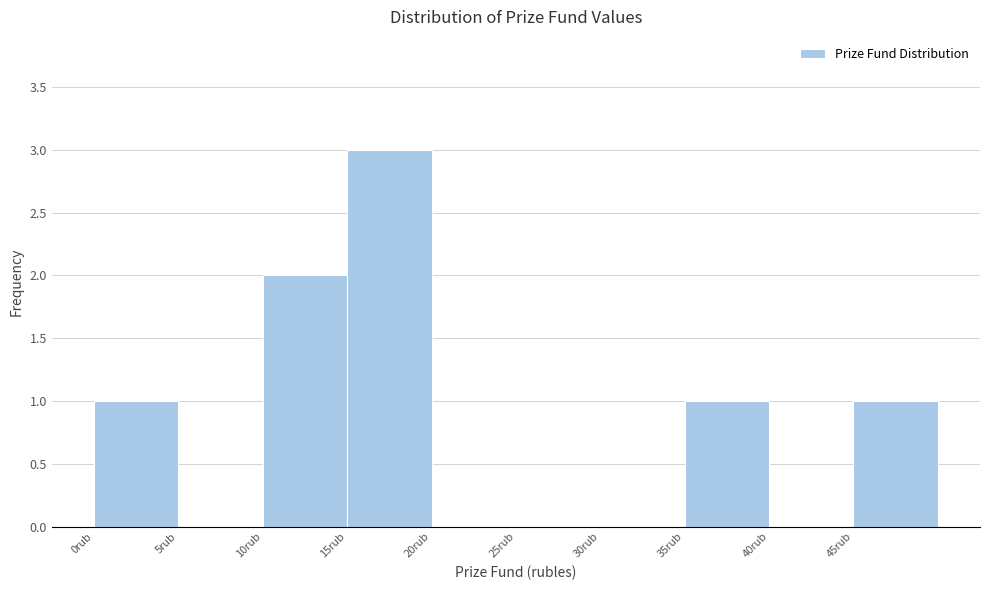

Reading left to right, list every bar in this chart as the range it spans on the x-axis followed by its height. The values are not printed on the chart, so give them approximately, as read against the axis.

0 to 5: 1
5 to 10: 0
10 to 15: 2
15 to 20: 3
20 to 25: 0
25 to 30: 0
30 to 35: 0
35 to 40: 1
40 to 45: 0
45 to 50: 1